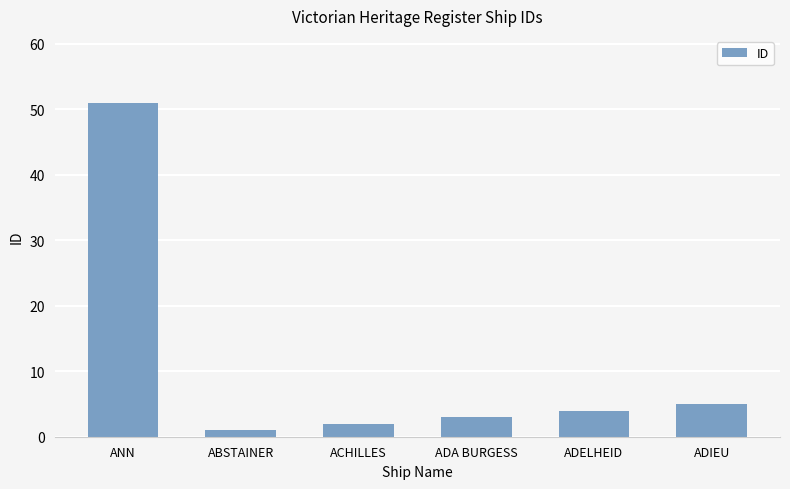

Reading left to right, list all the values displayed in this chart.

51	1	2	3	4	5